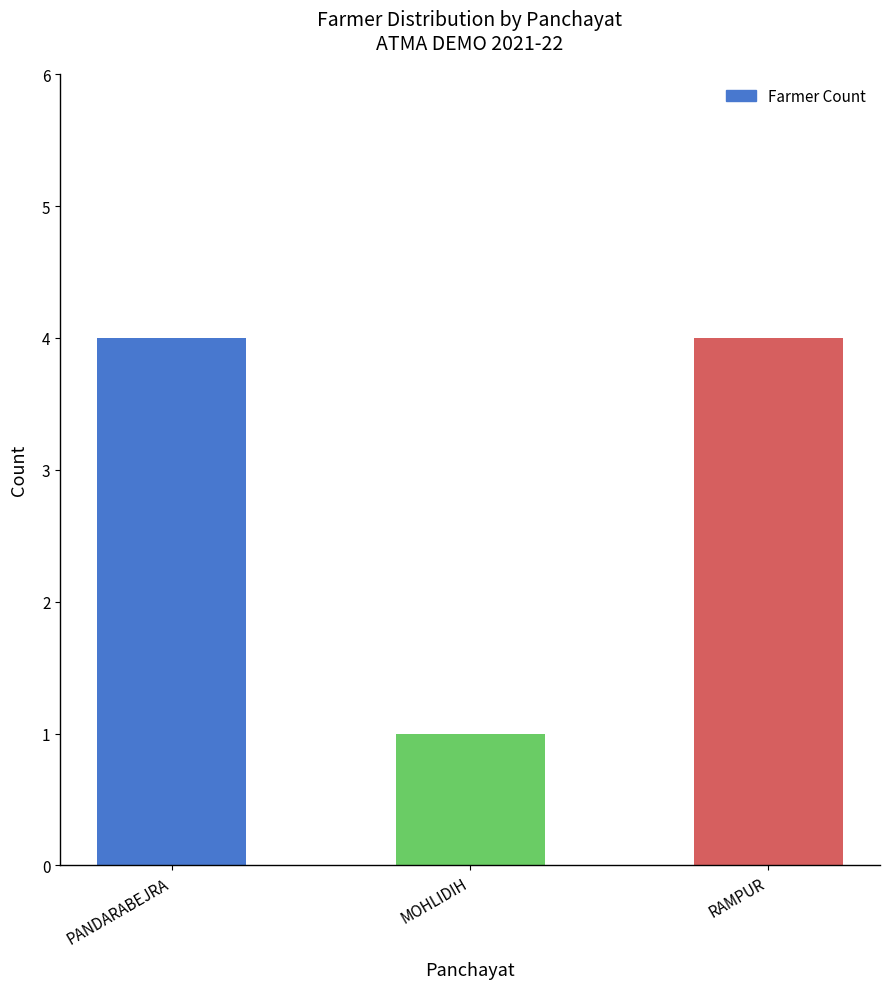

At which label is the value closest to 2?

MOHLIDIH